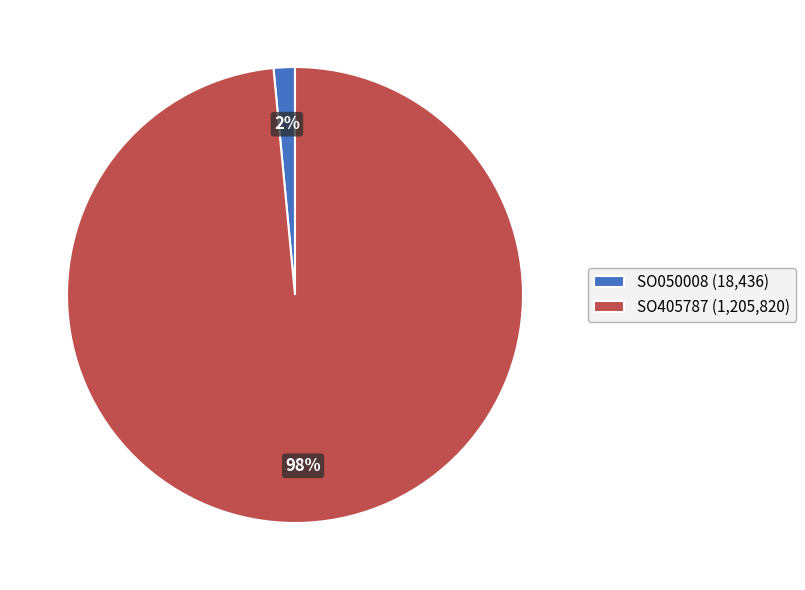

Between SO050008 (18,436) and SO405787 (1,205,820), which is larger?

SO405787 (1,205,820)